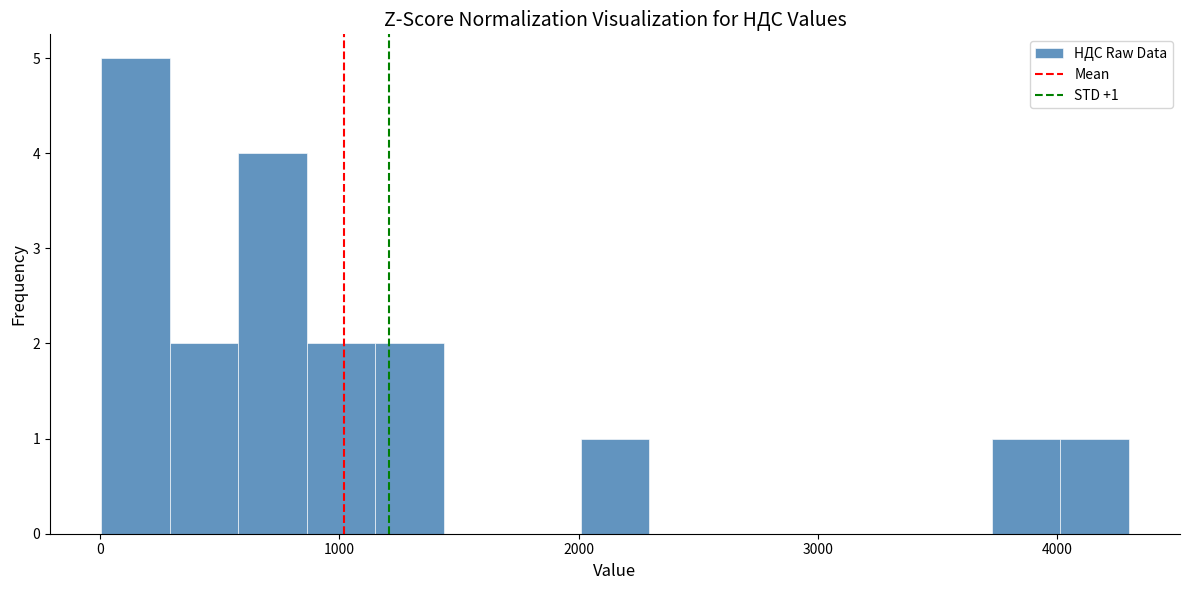

Read against the x-axis, roughly where is the centre of the tallest bar?

100